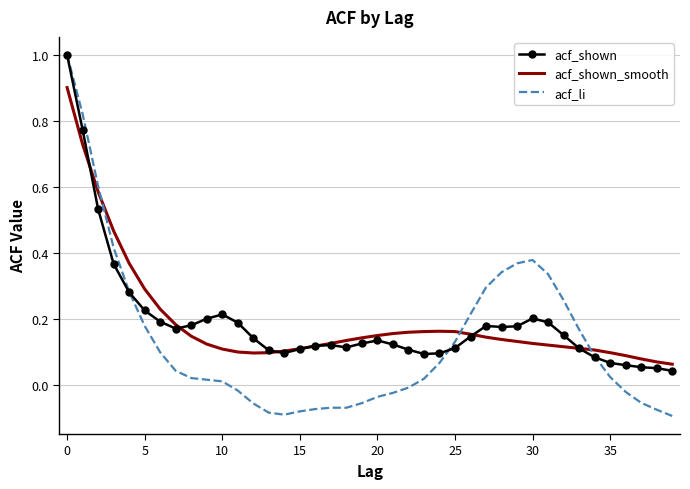

Which series has the widest spread of values?

acf_li